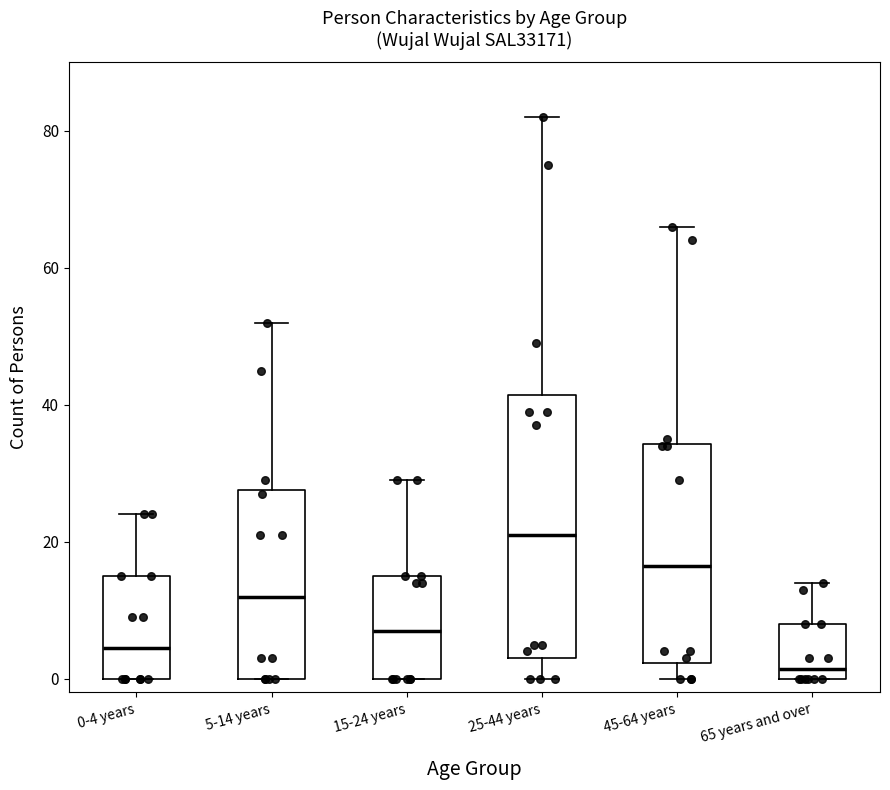

Where does the lower whisker of the box for 45-64 years end on the y-axis? The values are not printed on the chart, so give them approximately, as read against the axis.

0